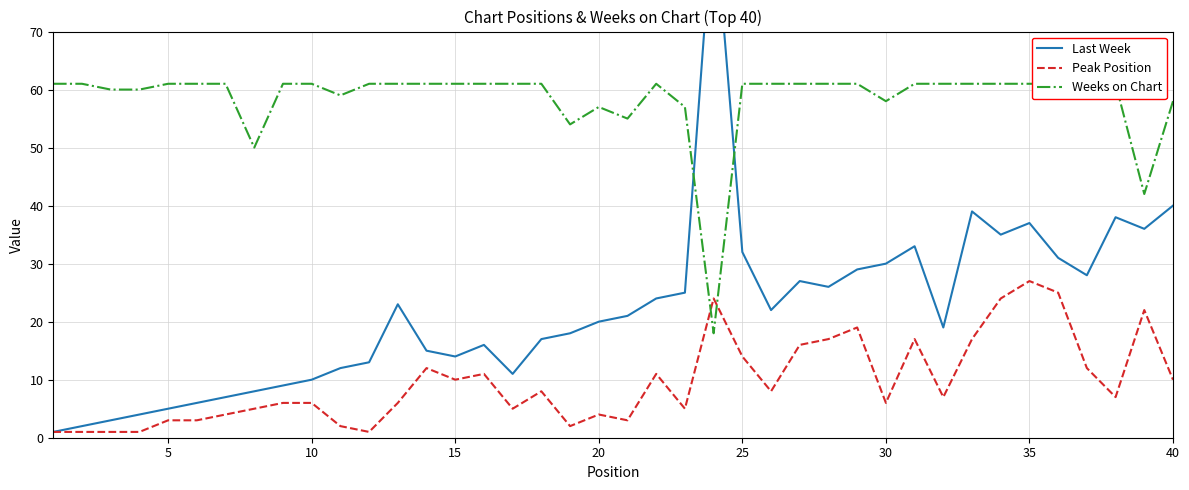

What is the average value of the Weeks on Chart series?

58